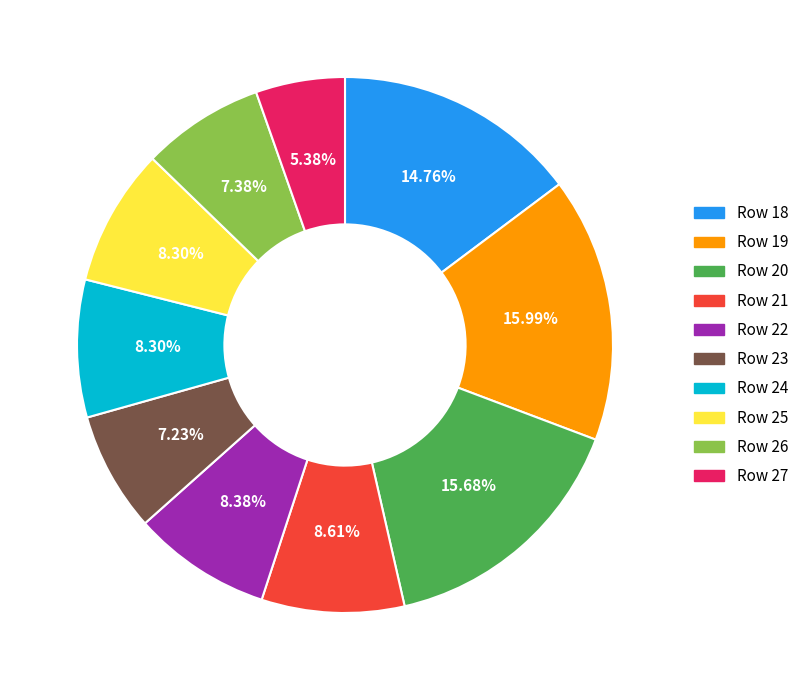

To the nearest percent, what is the average slice percentage?

10%